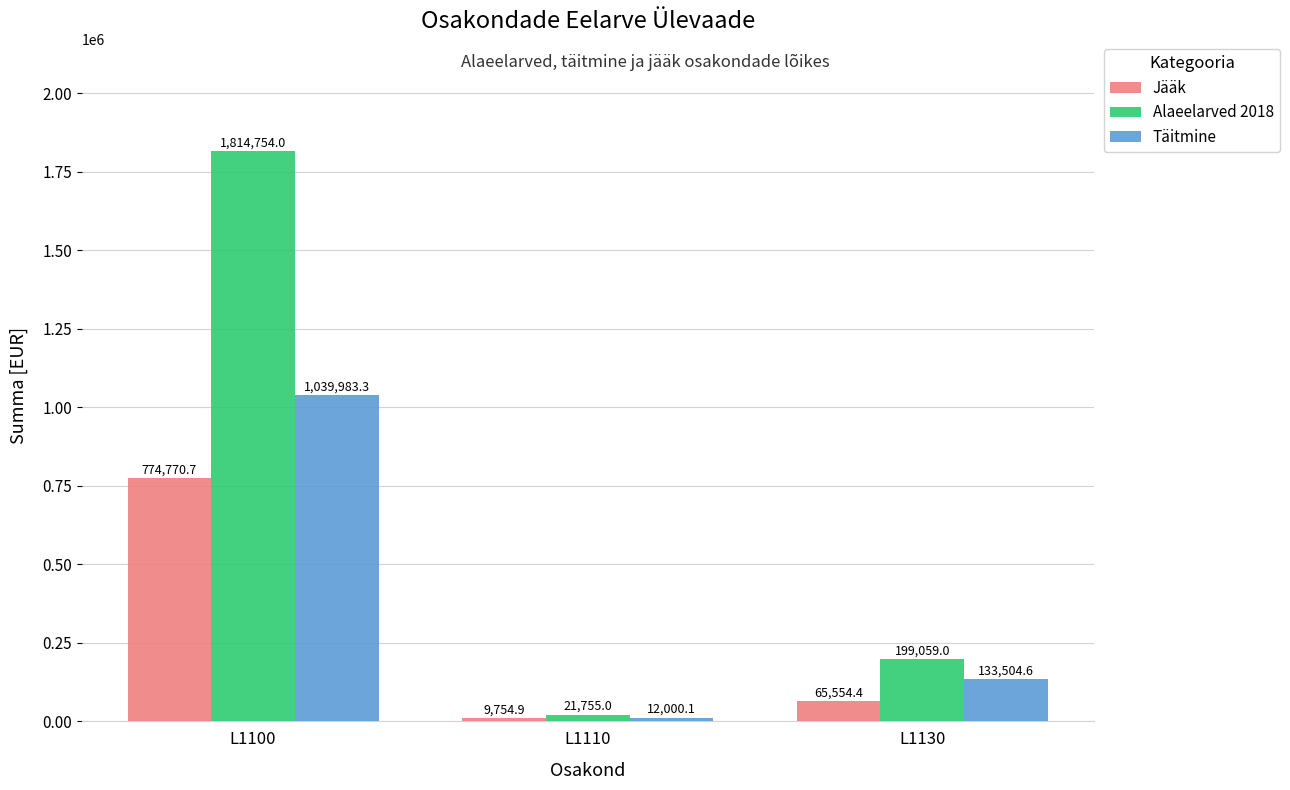

What is the minimum value shown in the chart?

9754.9